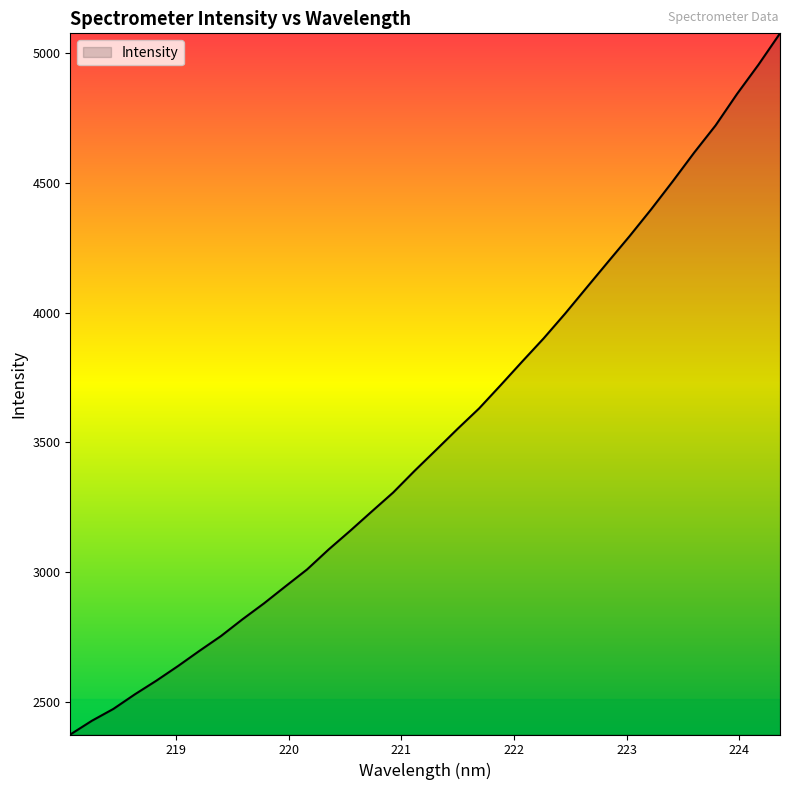

What is the maximum value shown in the chart?

5077.6